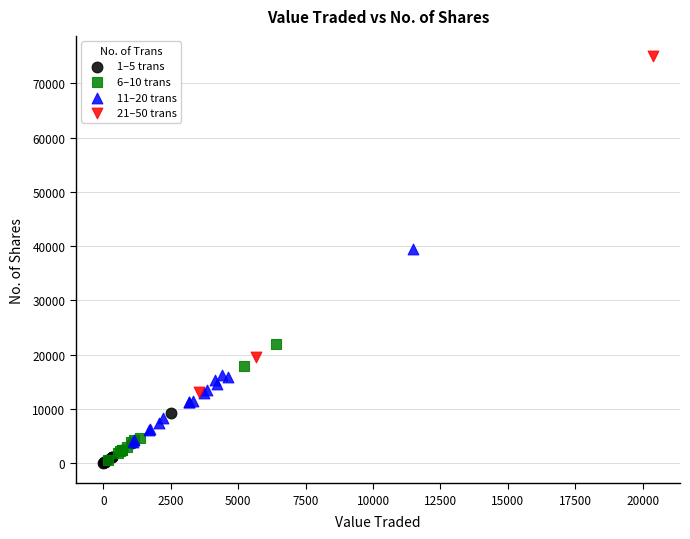

Which series reaches the maximum Y coordinate?

21–50 trans